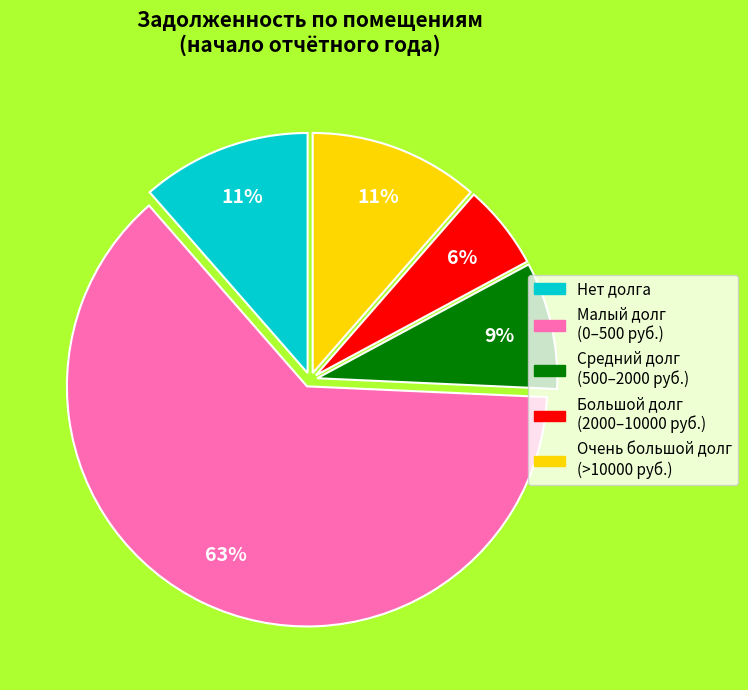

Between Большой долг (2000–10000 руб.) and Нет долга, which is larger?

Нет долга